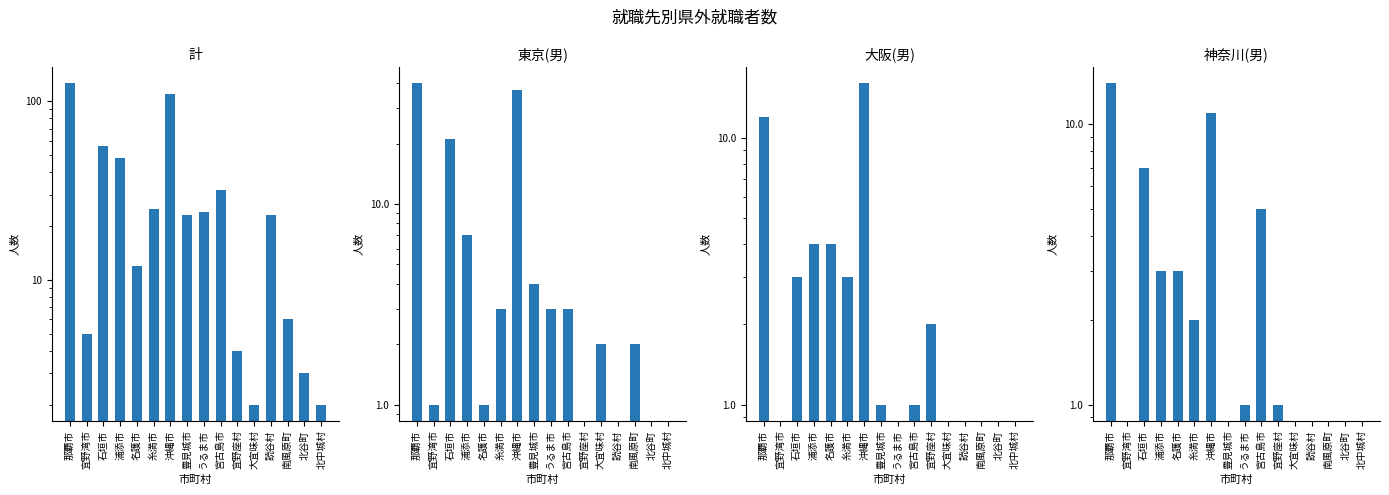

What is the maximum value for 計?

126